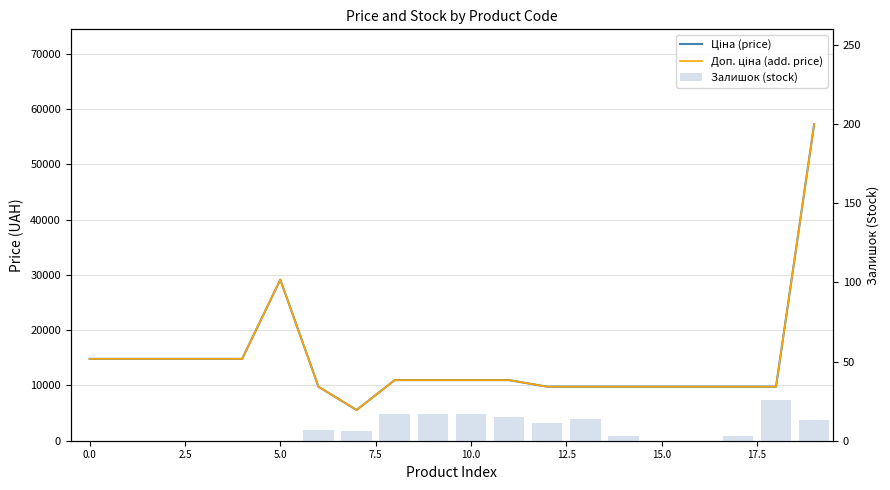

At how many categories does at least one series exceed 54307?

1